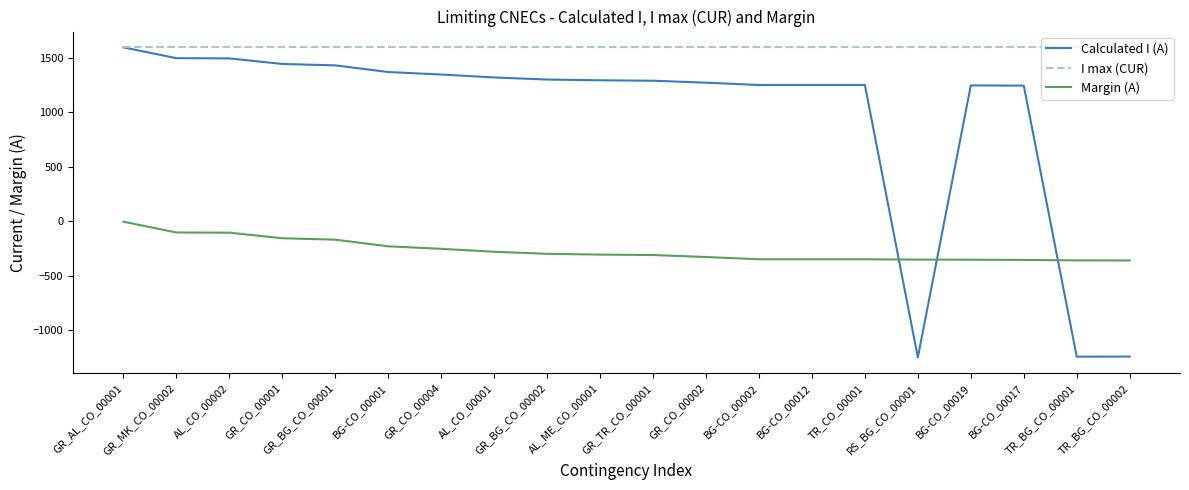

Where does the Margin (A) series first go above -305?

GR_AL_CO_00001